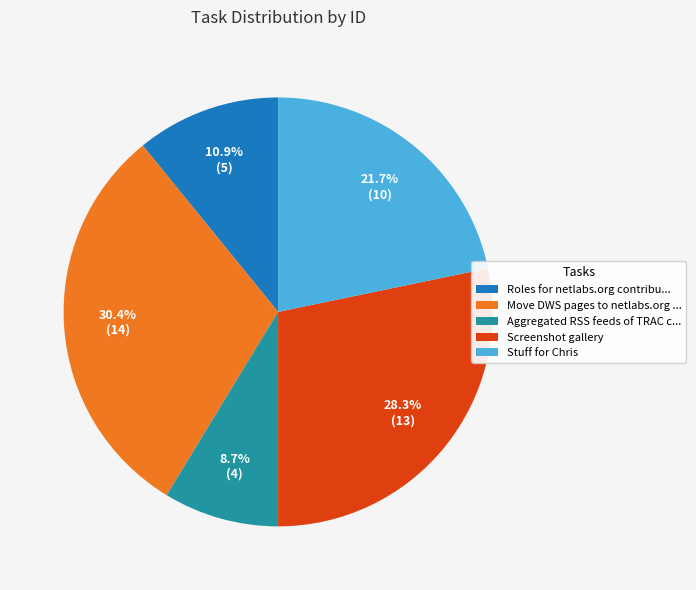

Between Roles for netlabs.org contribu... and Move DWS pages to netlabs.org ..., which is larger?

Move DWS pages to netlabs.org ...